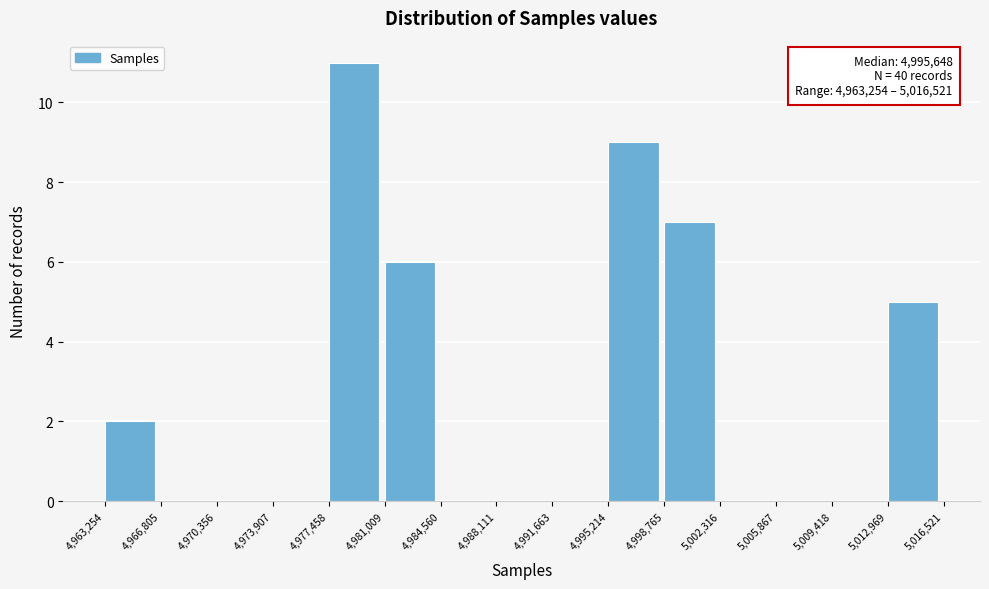

Which range on the x-axis has the tallest bar?

4,977,458 to 4,981,009